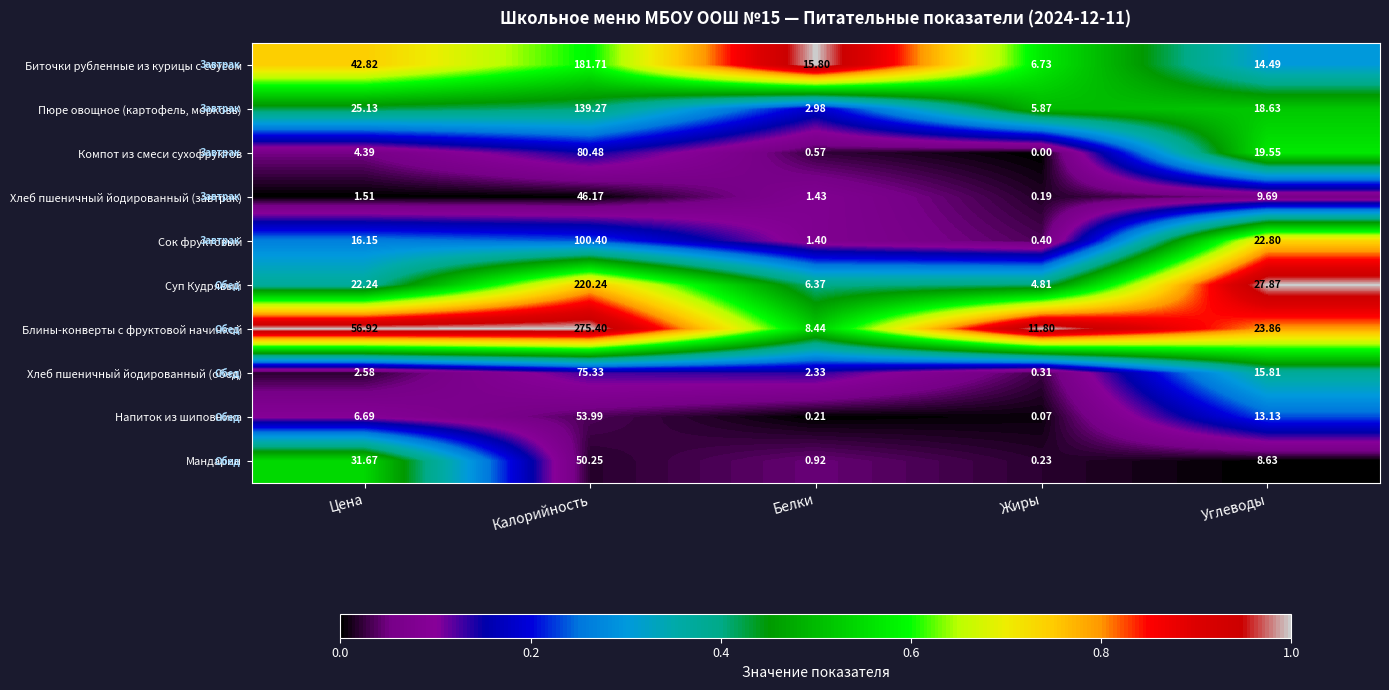

Which series changed the most between Калорийность and Углеводы?

Блины-конверты с фруктовой начинкой